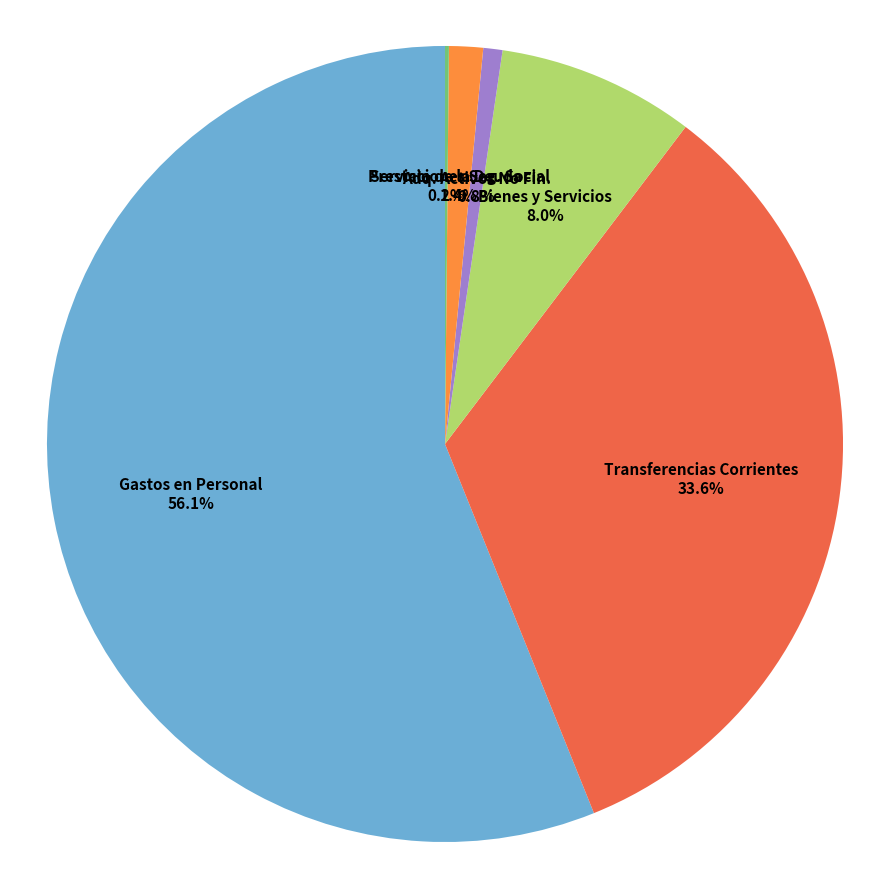

Does any single category account for the majority?

Yes